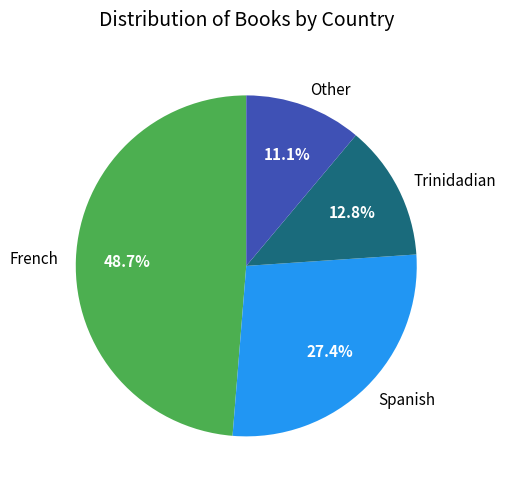

To the nearest percent, what portion does French represent?

49%